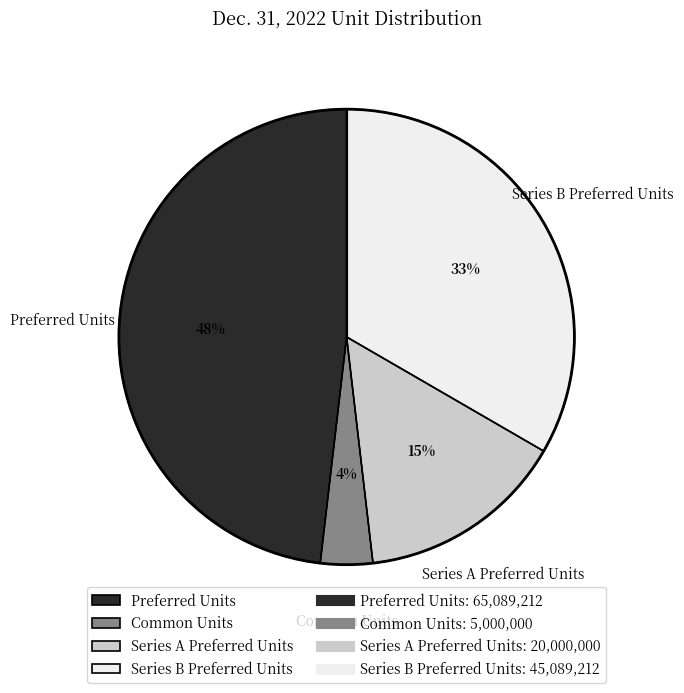

Which category has the smallest portion of the pie?

Common Units